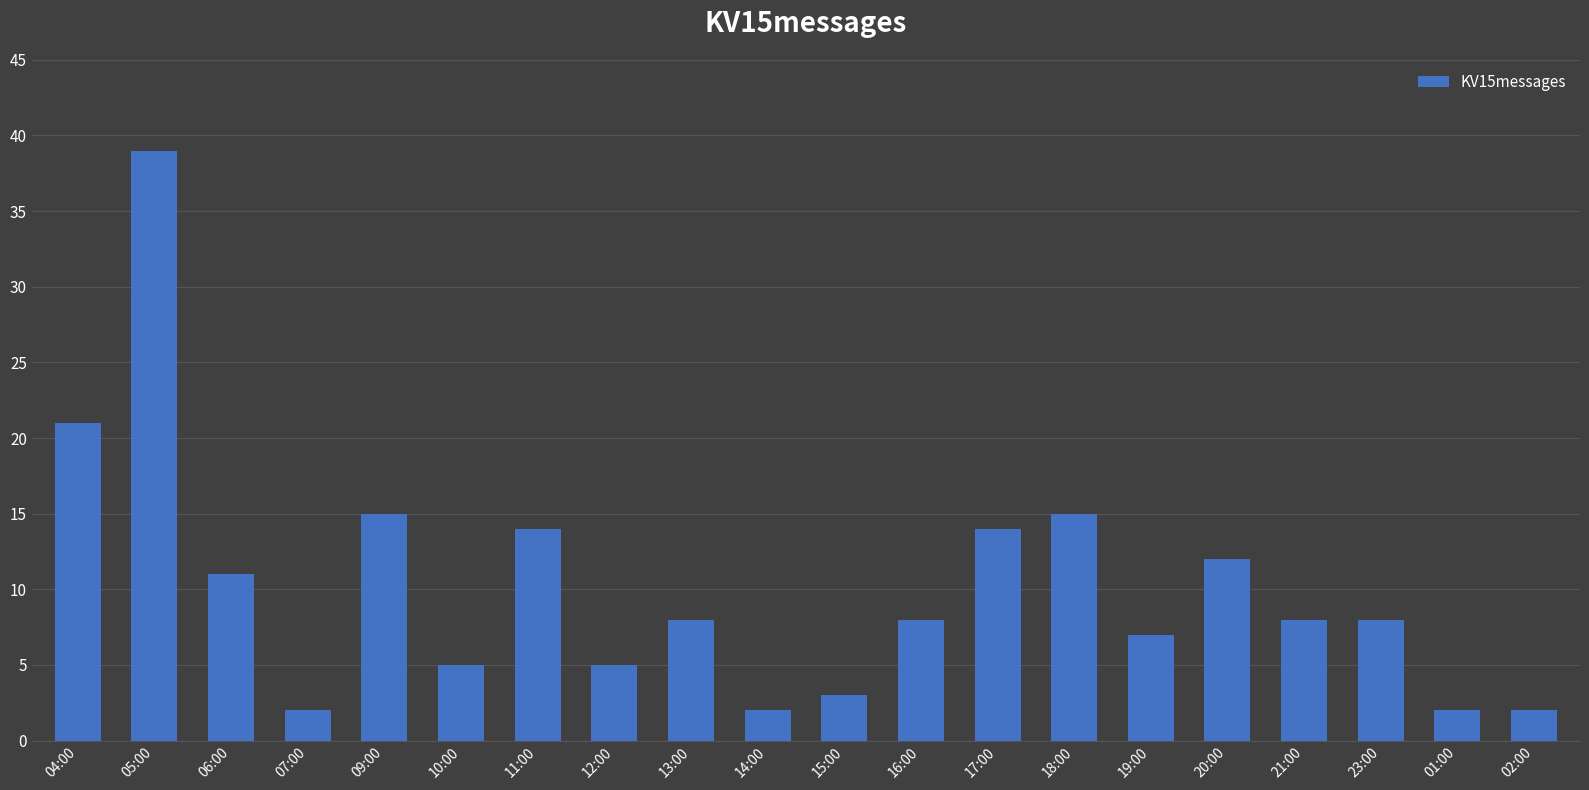

What is the difference between the second highest and minimum values?

19